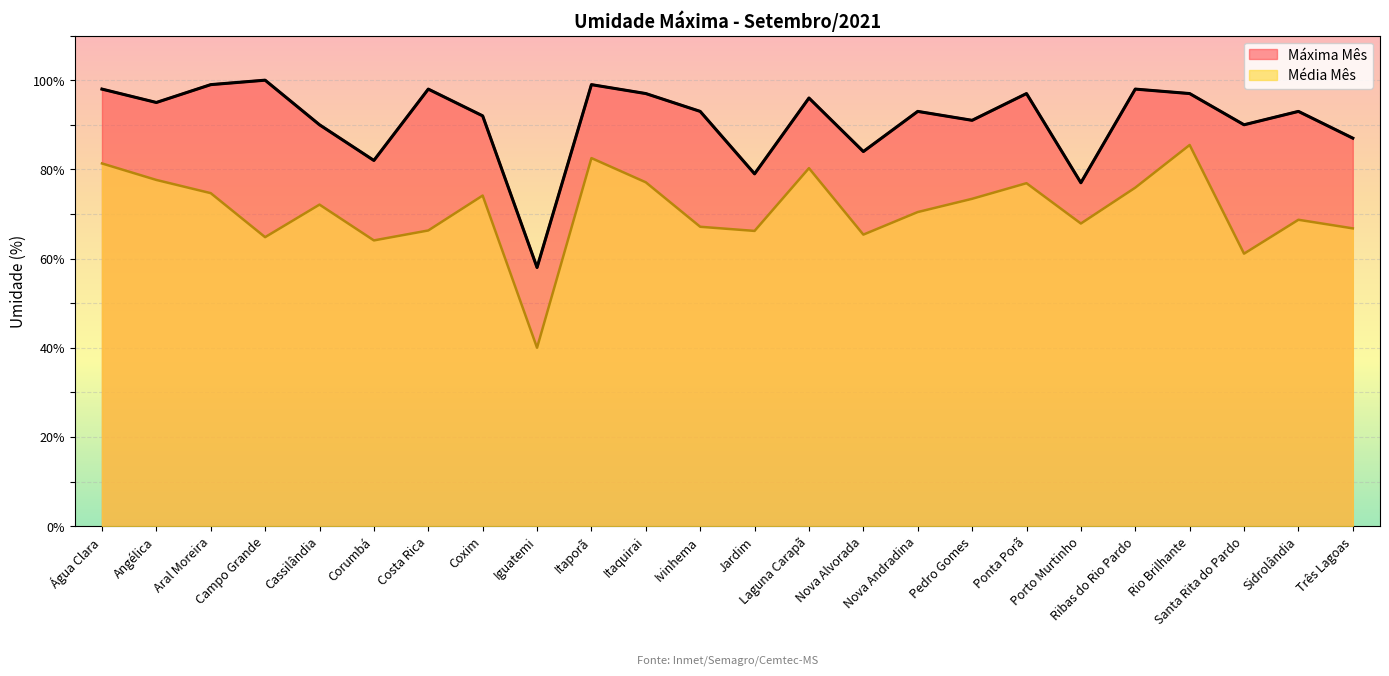

What is the difference between the maximum and minimum values in the Máxima Mês series?

42.0